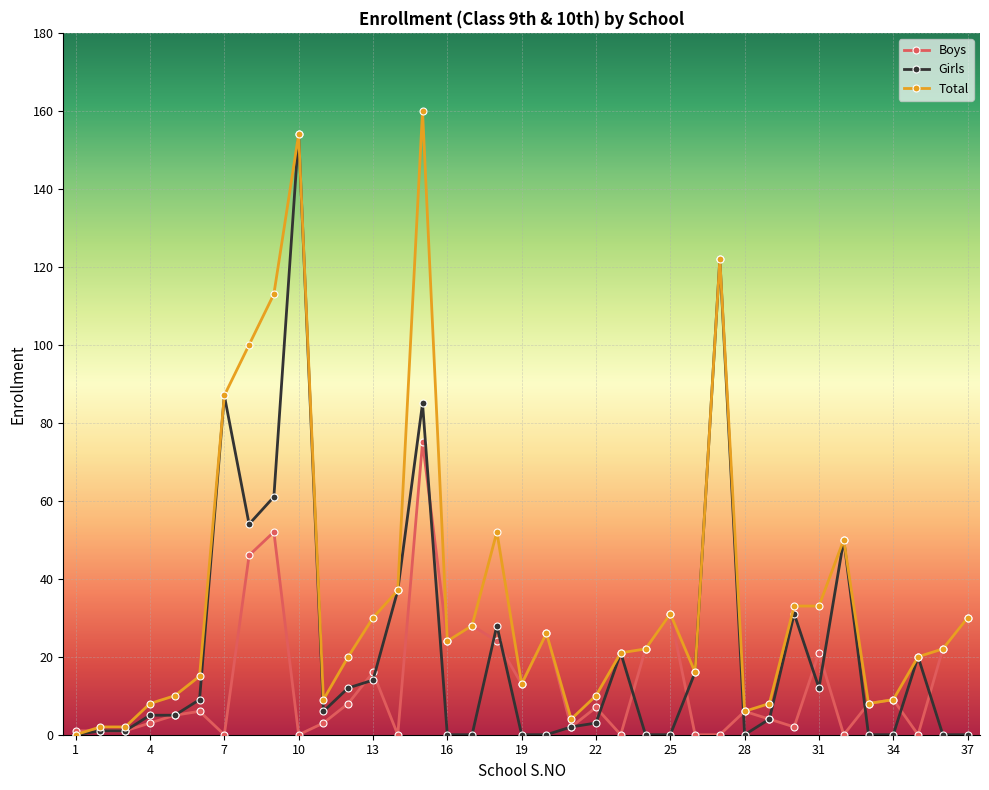

What is the maximum value for Girls?

154